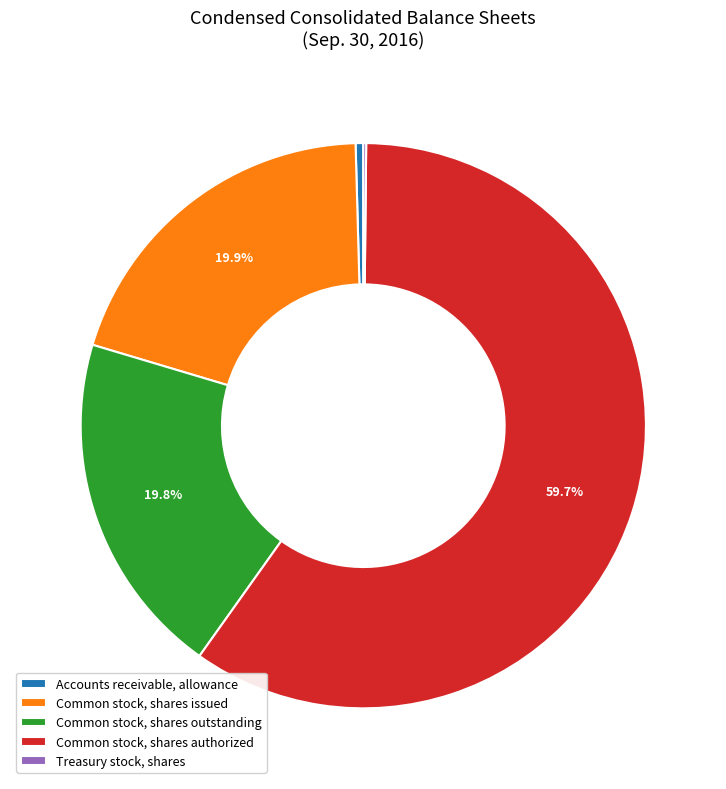

Which category accounts for the majority?

Common stock, shares authorized